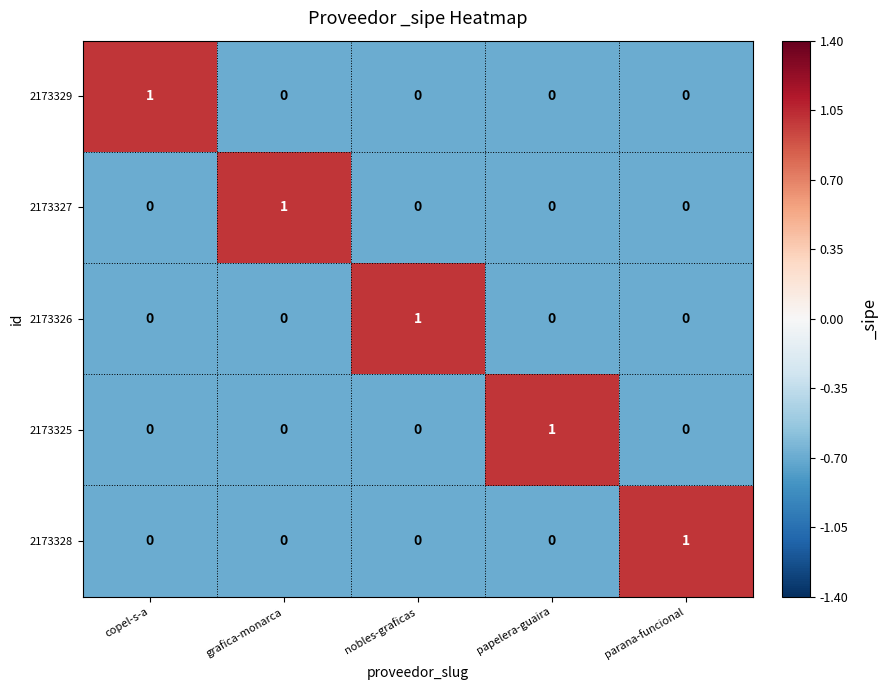

How many 2173325 values are between 0 and 1?

5